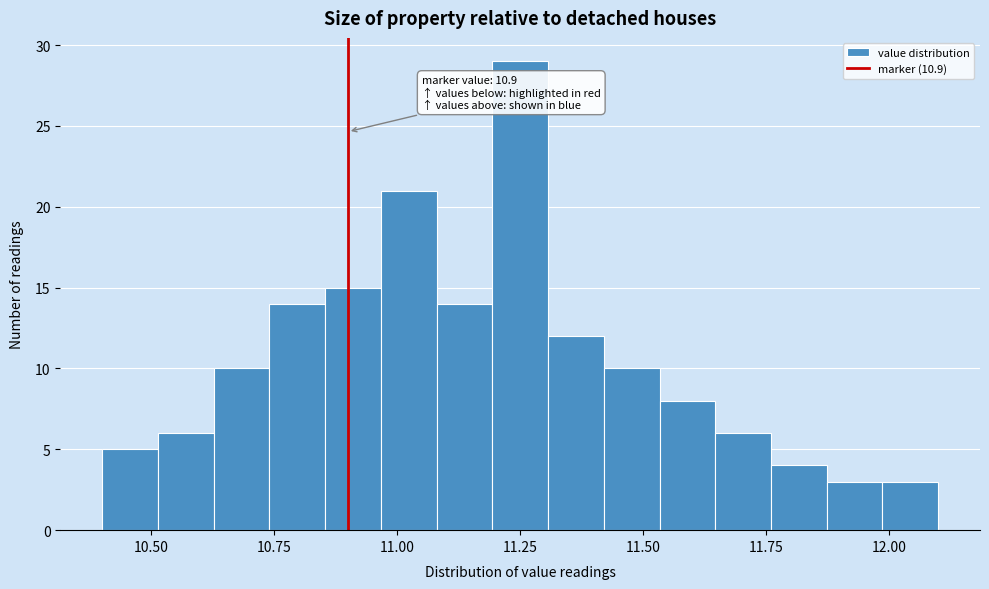

Around what value on the x-axis is the tallest bar? Give the approximate position of its centre, as read against the axis.

11.25